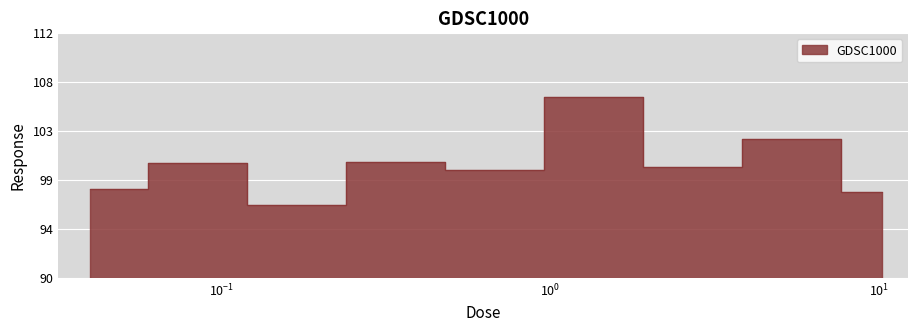

Reading left to right, list all the values displayed in this chart.

98.0	100.3	96.5	100.4	99.7	106.3	100.0	102.5	97.7